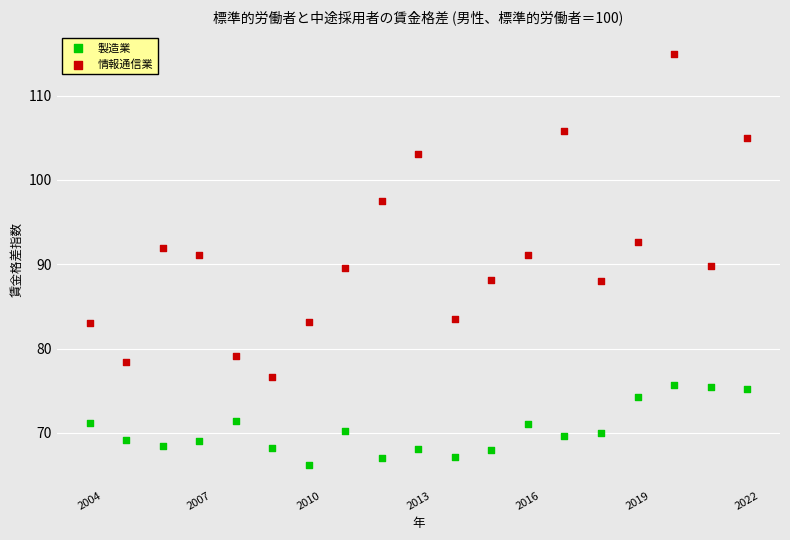

What are all the series names shown in the legend?

製造業, 情報通信業